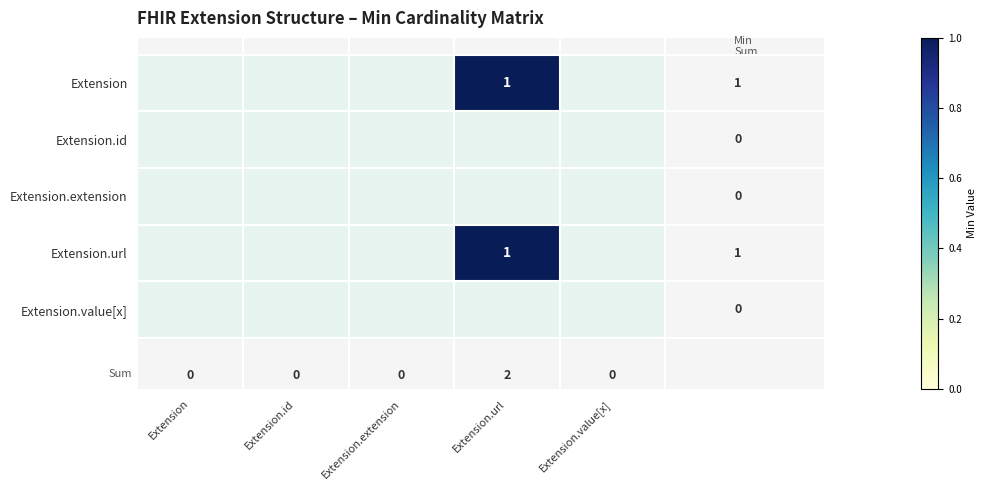

The Extension series shows 0 at Extension.id. True or false?

True